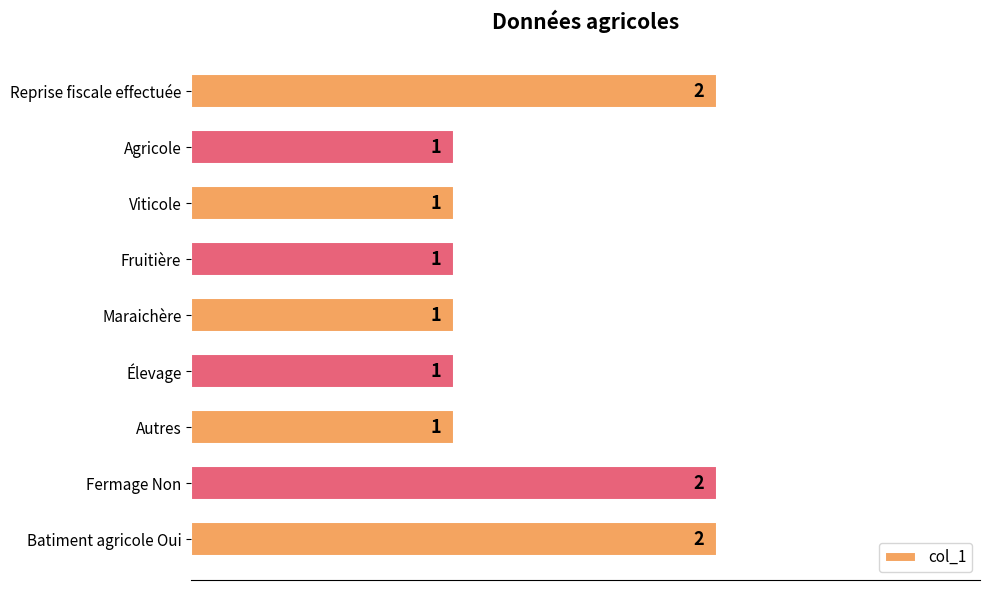

What position from the bottom is Viticole?

7